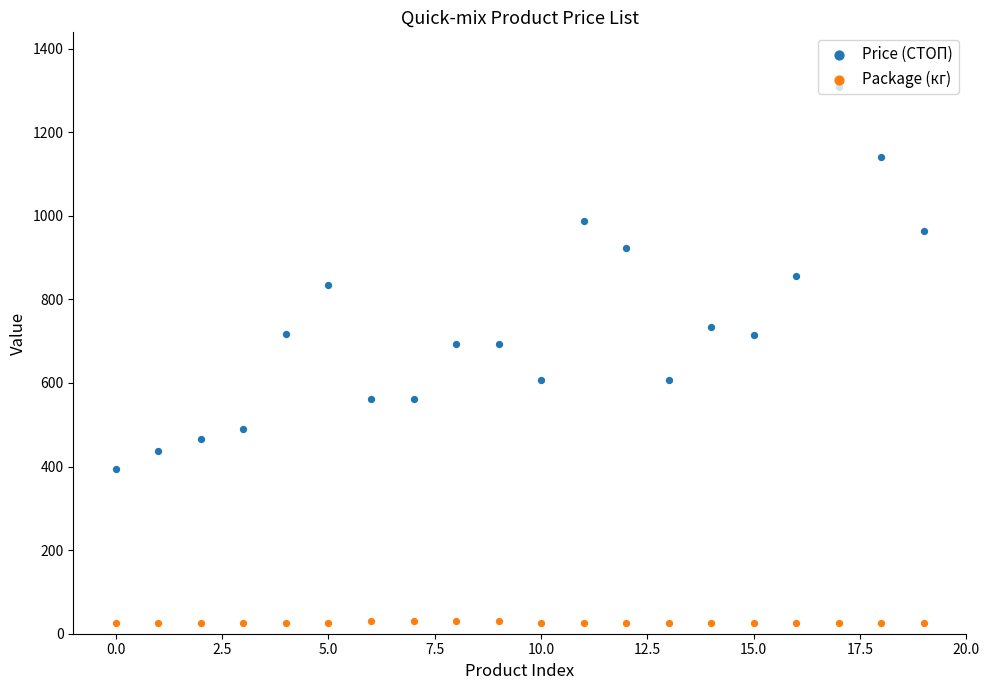

Which series has the widest spread of Y values?

Price (СТОП)